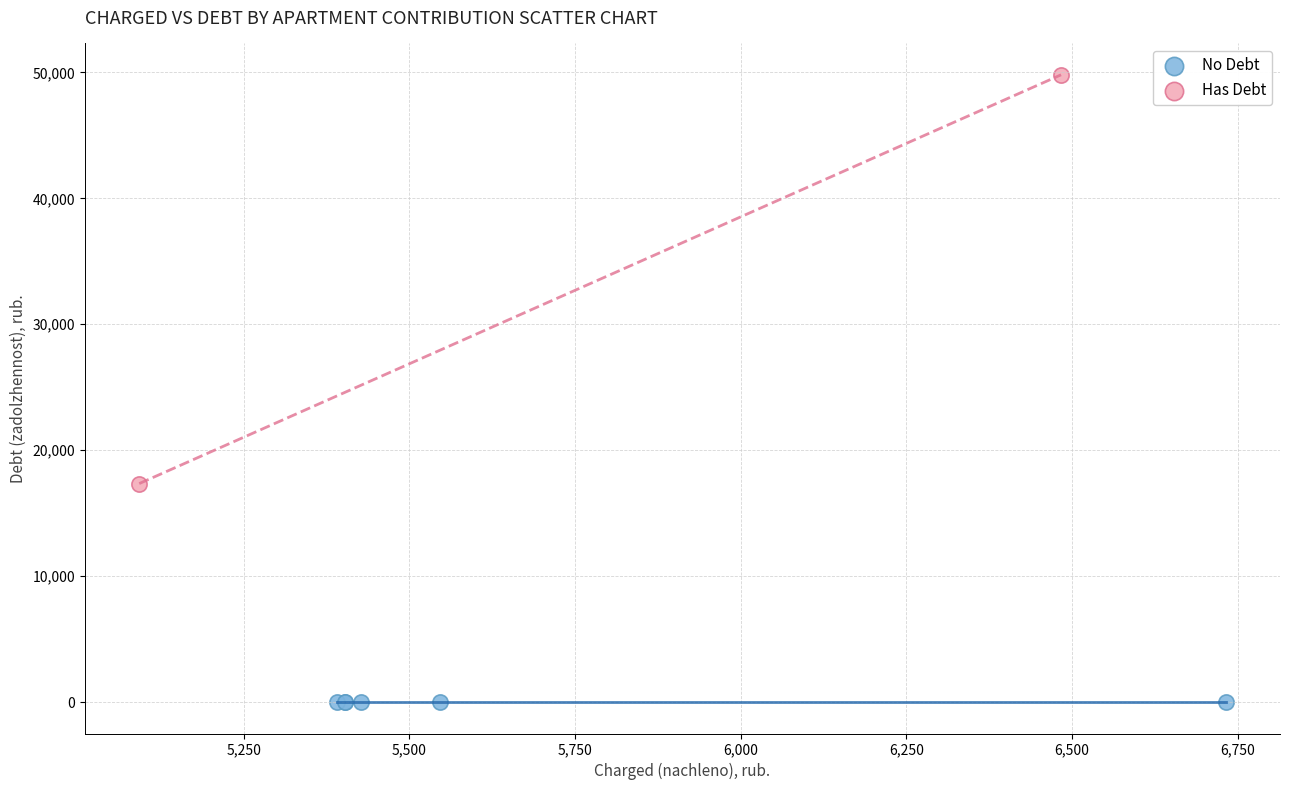

What are all the series names shown in the legend?

No Debt, Has Debt